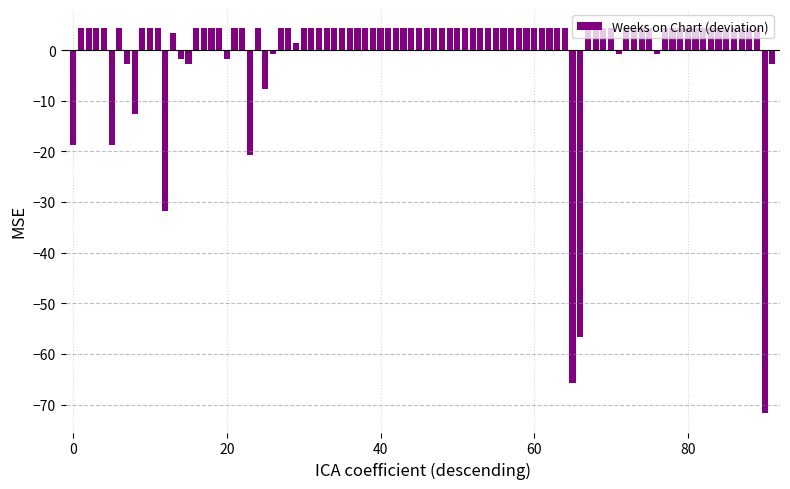

What is the difference between the maximum and second lowest values?

70.0